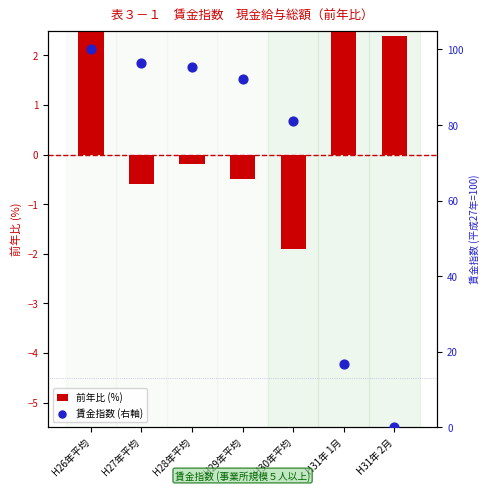

Which series has the largest total across all categories?

賃金指数 (右軸)